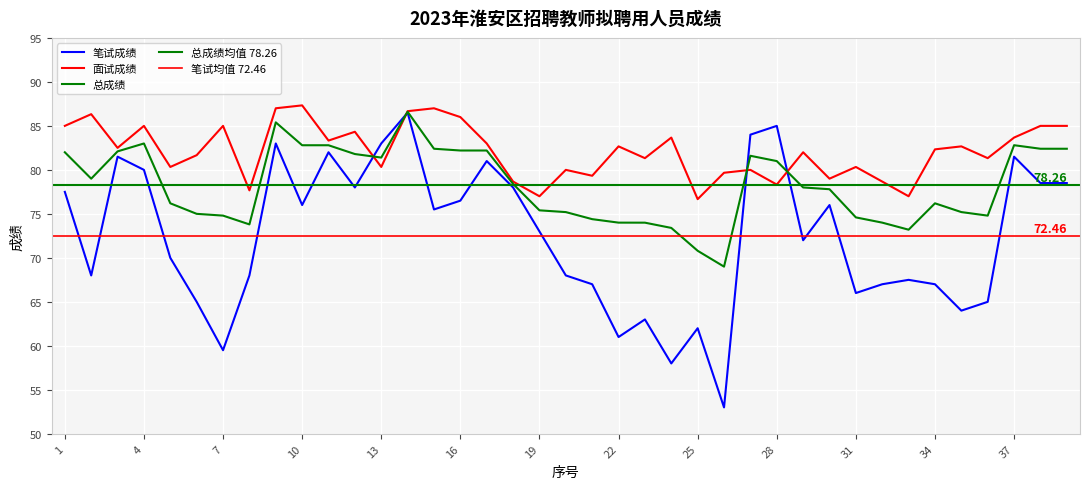

At which label does 总成绩 reach its minimum?

26